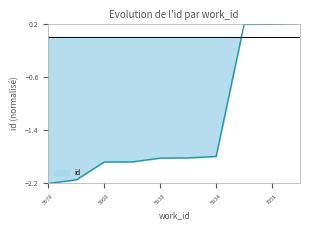

Is it true that the value at 5938 is -1.8?

True